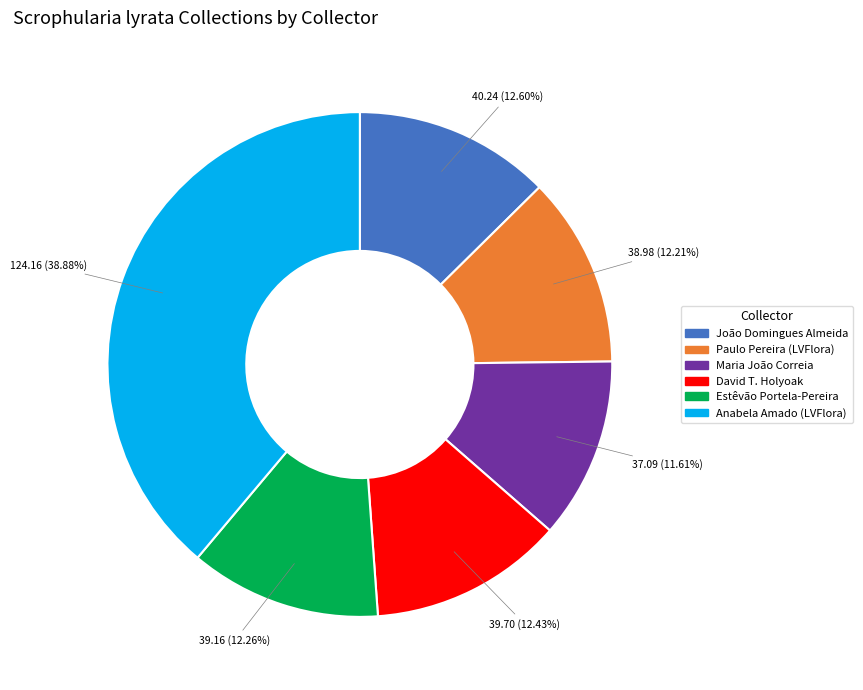

What percentage is the David T. Holyoak slice, to the nearest percent?

12%